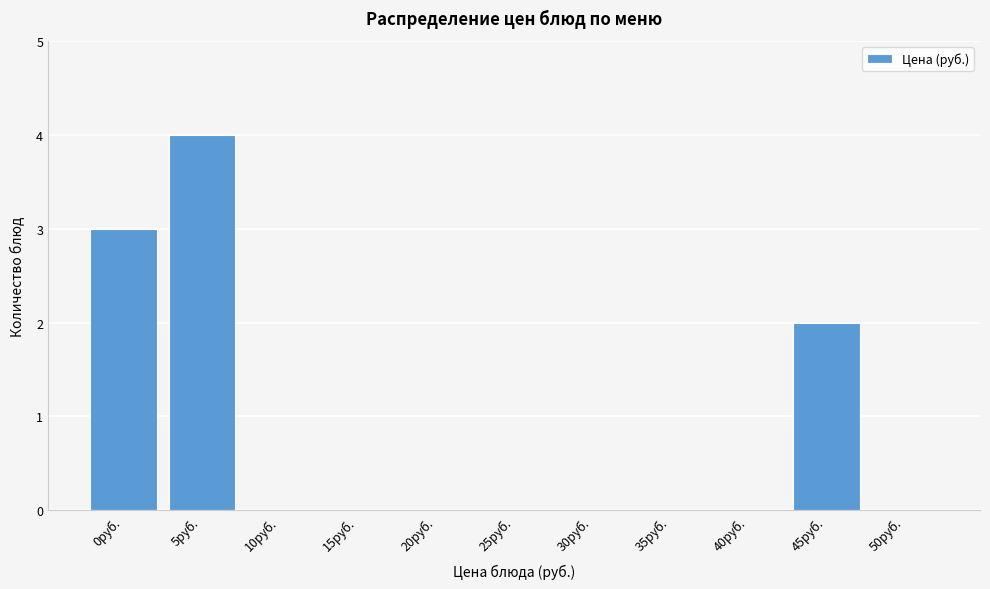

Reading left to right, what are all the values shown in this chart?

0руб.=3	5руб.=4	10руб.=0	15руб.=0	20руб.=0	25руб.=0	30руб.=0	35руб.=0	40руб.=0	45руб.=2	50руб.=0